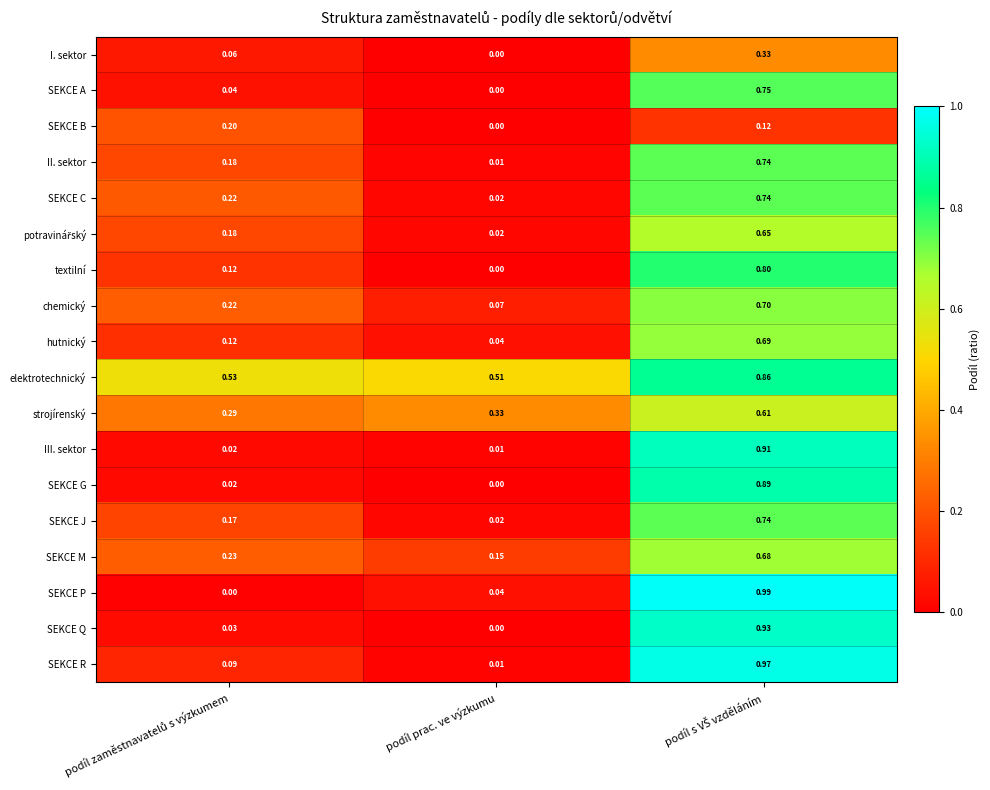

Which series has the largest total across all categories?

elektrotechnický